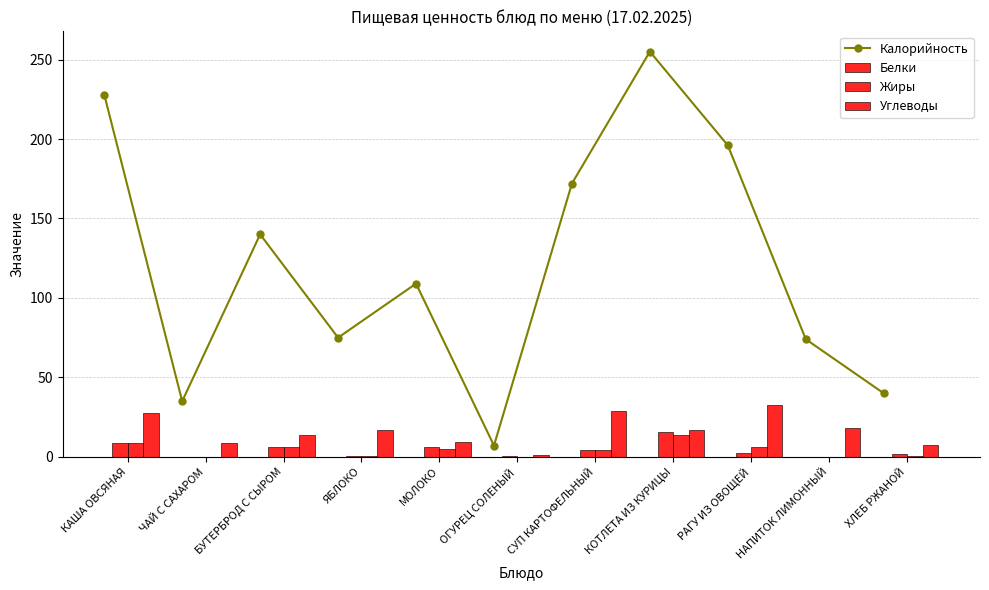

How many interior local valleys does the Калорийность series have?

3